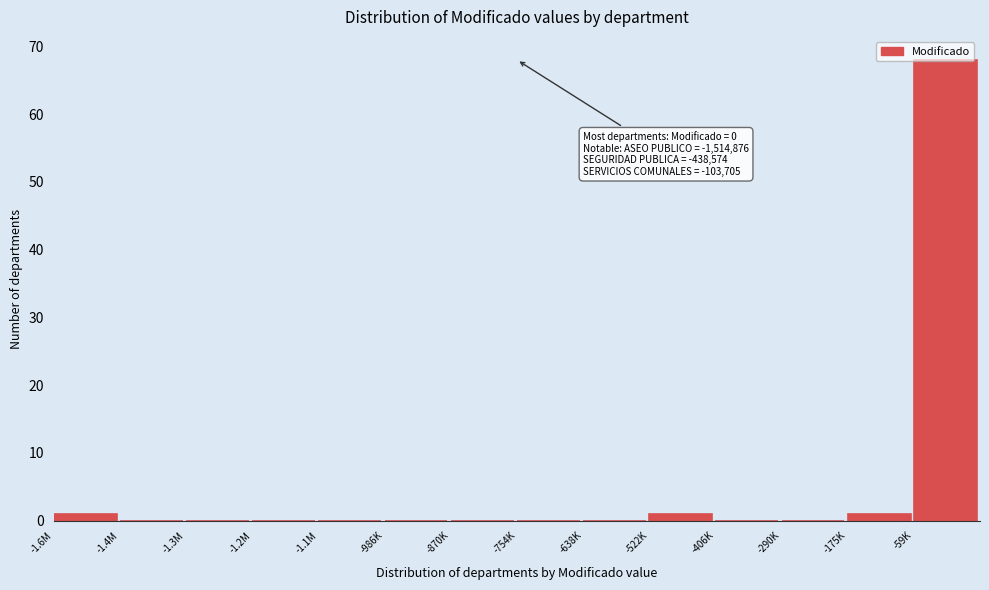

What is the sum of all values?

71